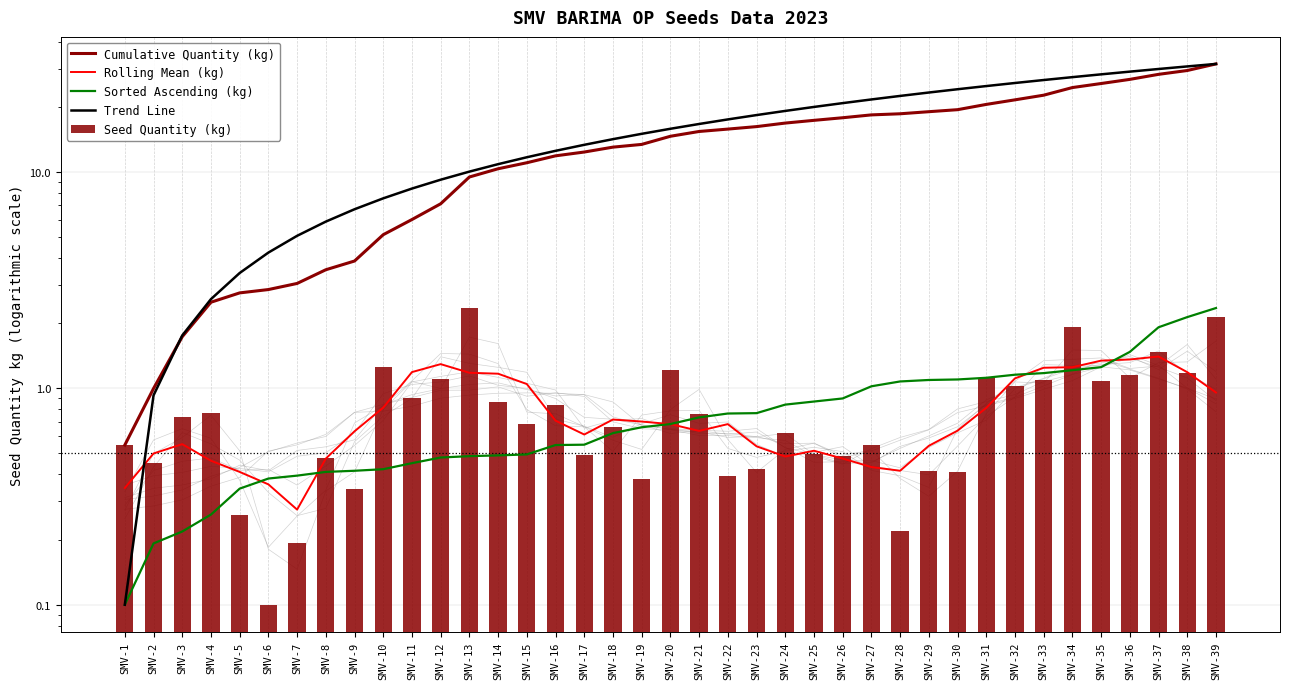

What are all the series names shown in the legend?

Cumulative Quantity (kg), Rolling Mean (kg), Sorted Ascending (kg), Trend Line, Seed Quantity (kg)